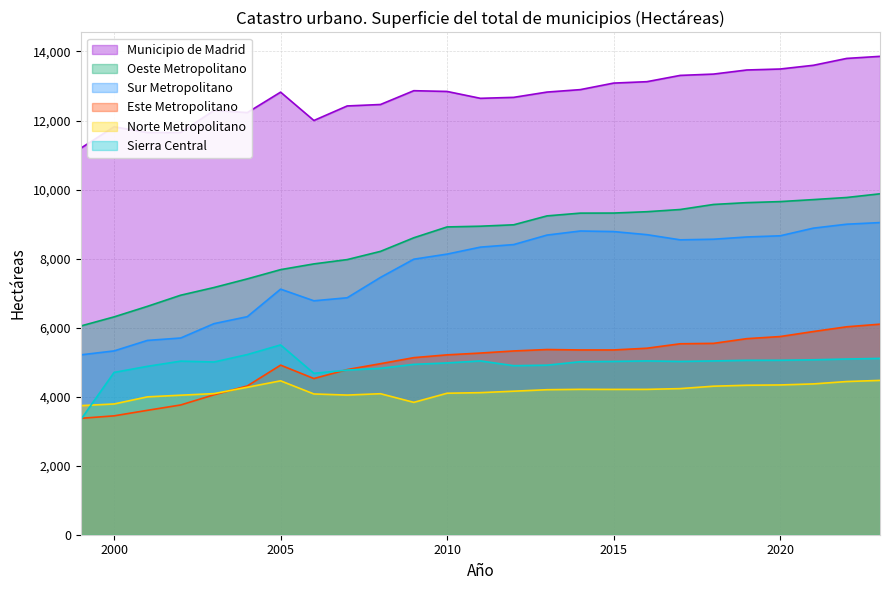

Does the chart display data point markers on the line(s)?

No